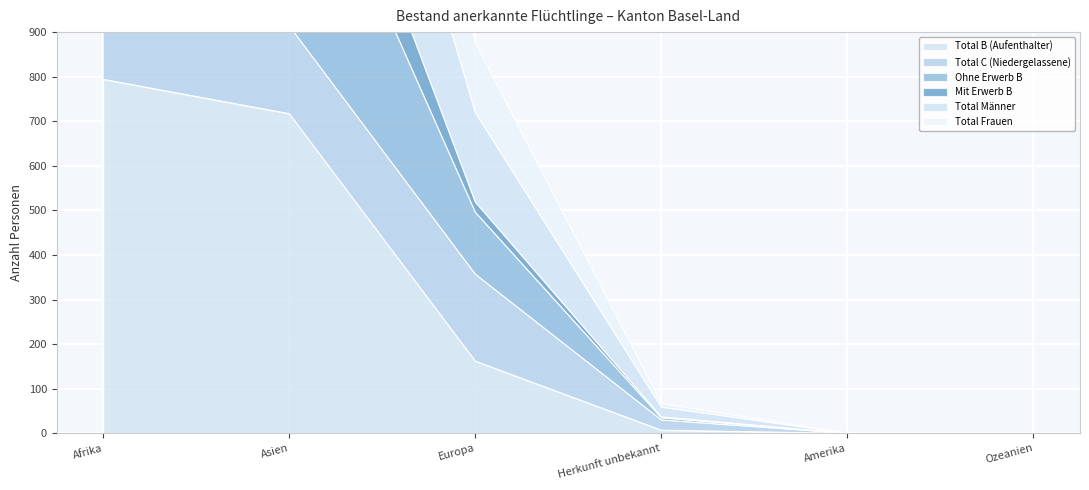

Is it true that Total B (Aufenthalter) equals 281 at Europa?

False